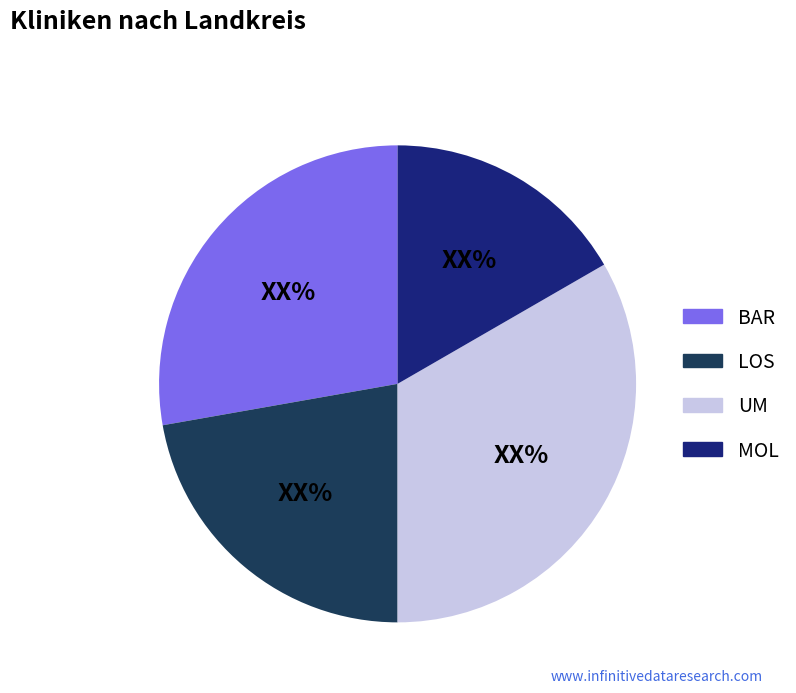

Do MOL and BAR together represent more than half of the pie?

No